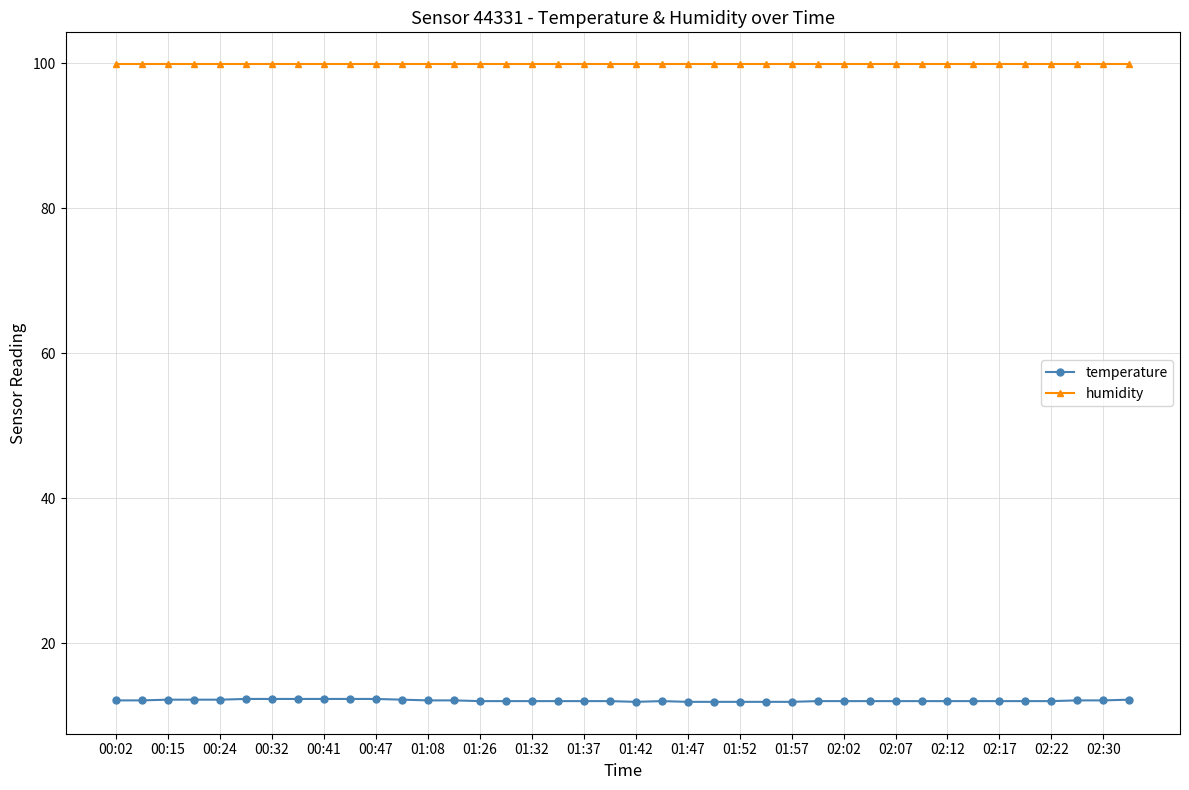

How many lines are shown in the chart?

2